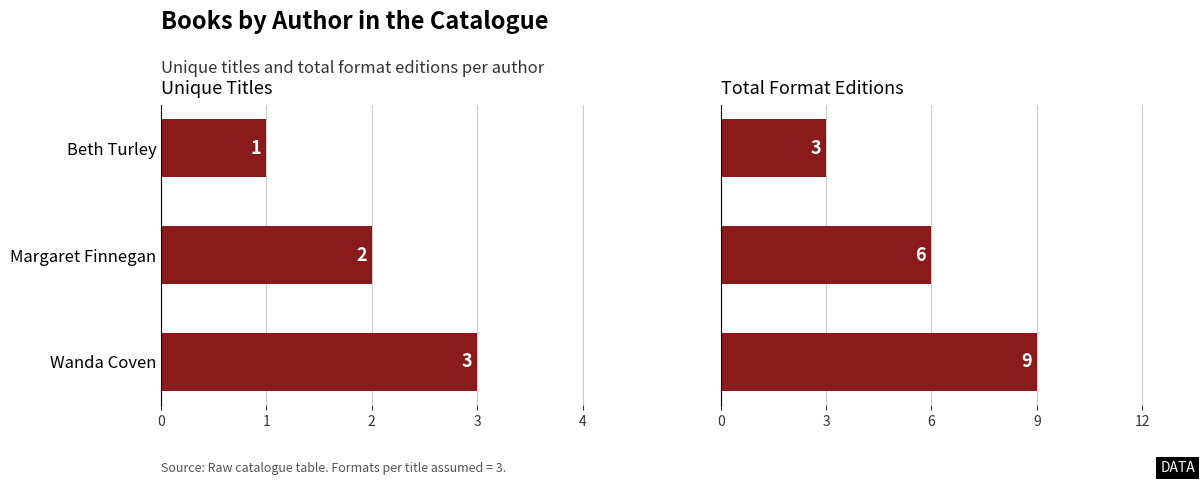

What is the value of the Unique Titles bar at the 2nd from the left?

2